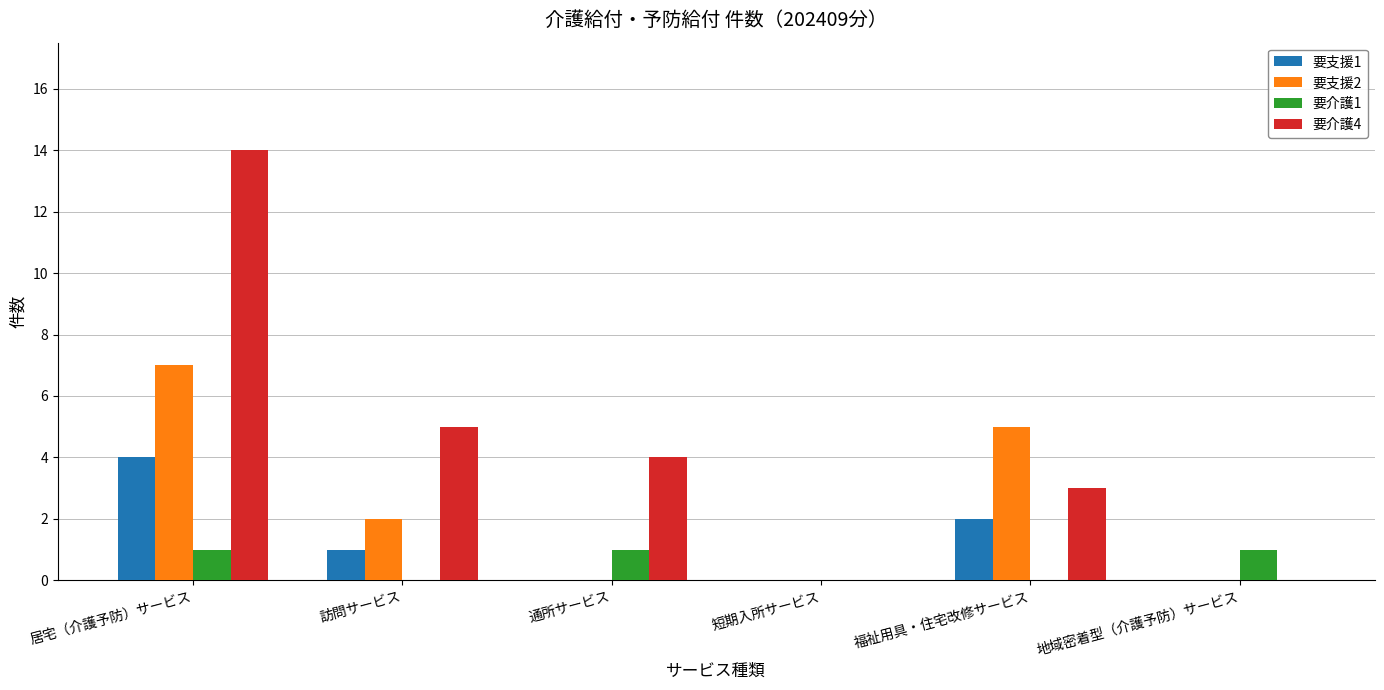

The value of 要支援1 at 訪問サービス is 1. True or false?

True